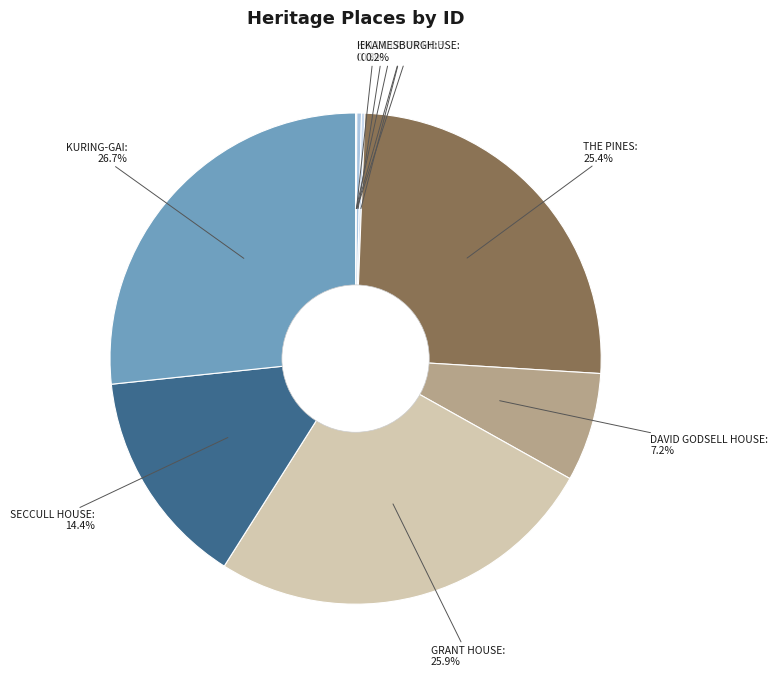

Does GRANT HOUSE account for over 50% of the chart?

No